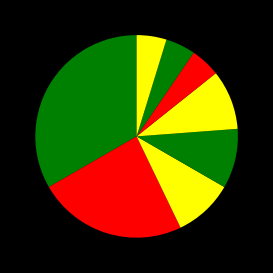

The دانشگاه الزهرا slice represents 3% of the pie. True or false?

False